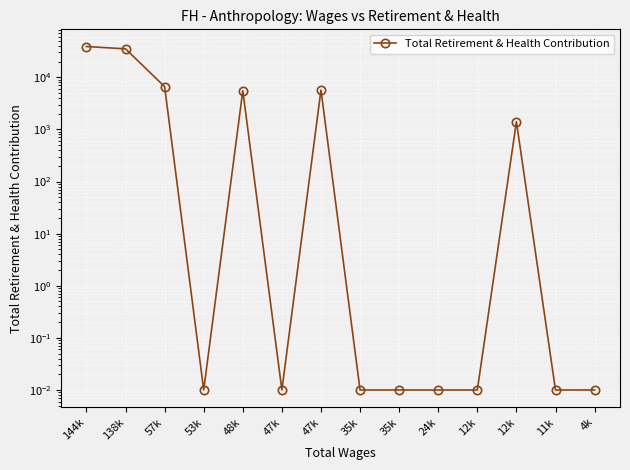

True or false: there are more than 2 points higher than both neighbors.

True